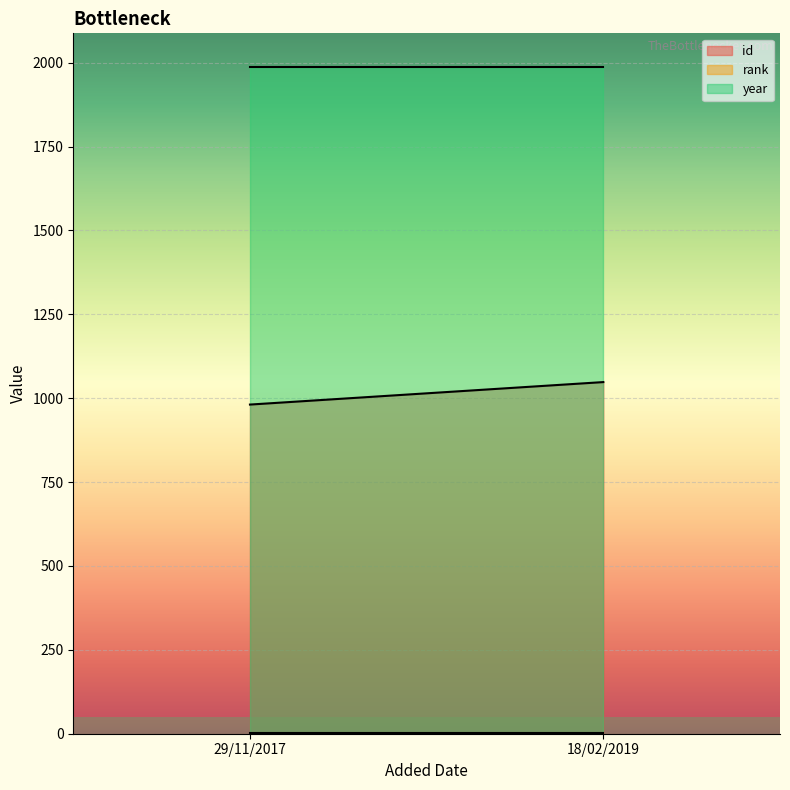

The year series shows 2890 at 29/11/2017. True or false?

False